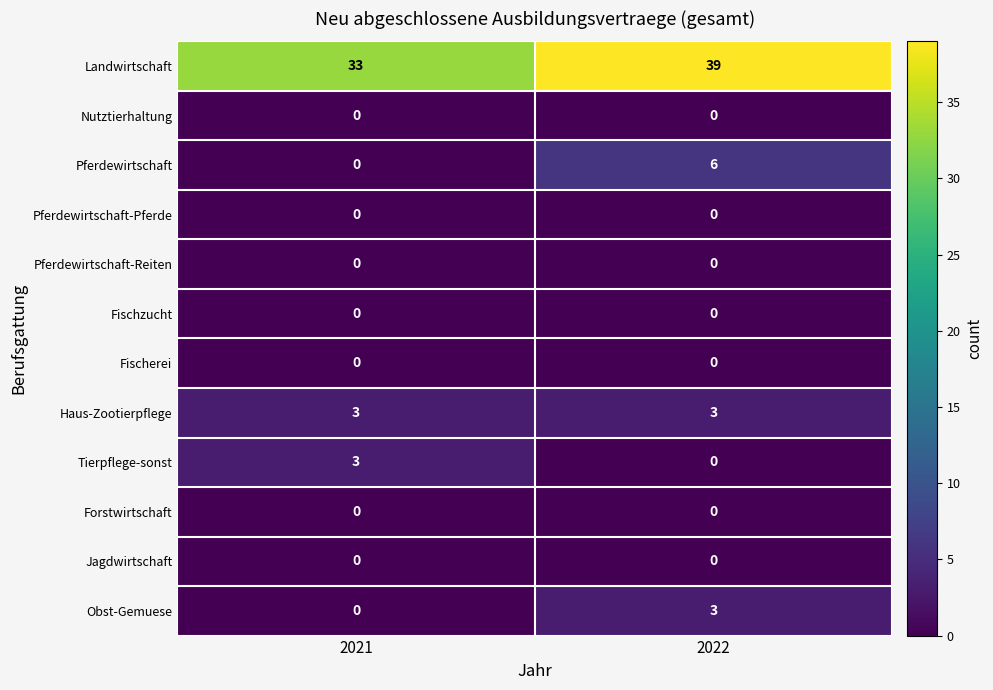

Reading right to left, extract all data points from this chart.

Landwirtschaft: 2022=39	2021=33
Nutztierhaltung: 2022=0	2021=0
Pferdewirtschaft: 2022=6	2021=0
Pferdewirtschaft-Pferde: 2022=0	2021=0
Pferdewirtschaft-Reiten: 2022=0	2021=0
Fischzucht: 2022=0	2021=0
Fischerei: 2022=0	2021=0
Haus-Zootierpflege: 2022=3	2021=3
Tierpflege-sonst: 2022=0	2021=3
Forstwirtschaft: 2022=0	2021=0
Jagdwirtschaft: 2022=0	2021=0
Obst-Gemuese: 2022=3	2021=0